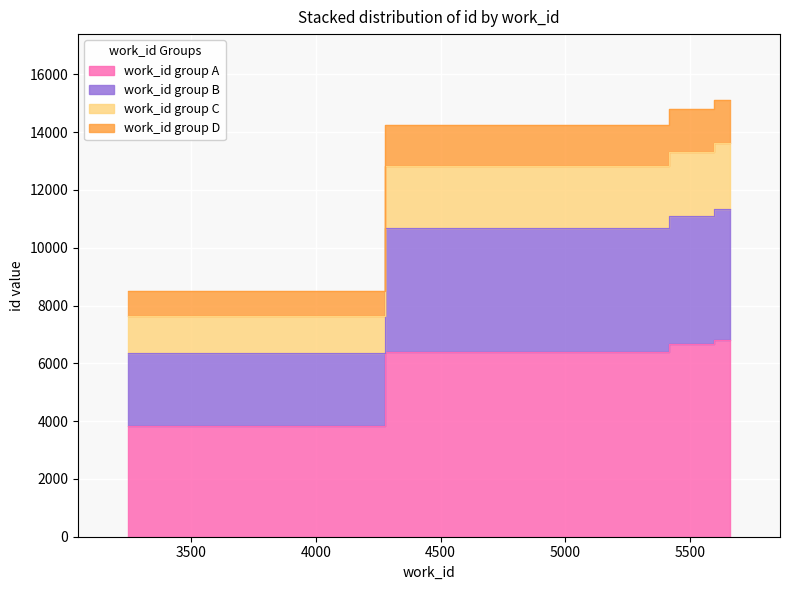

What is the greatest value displayed?

6806.7